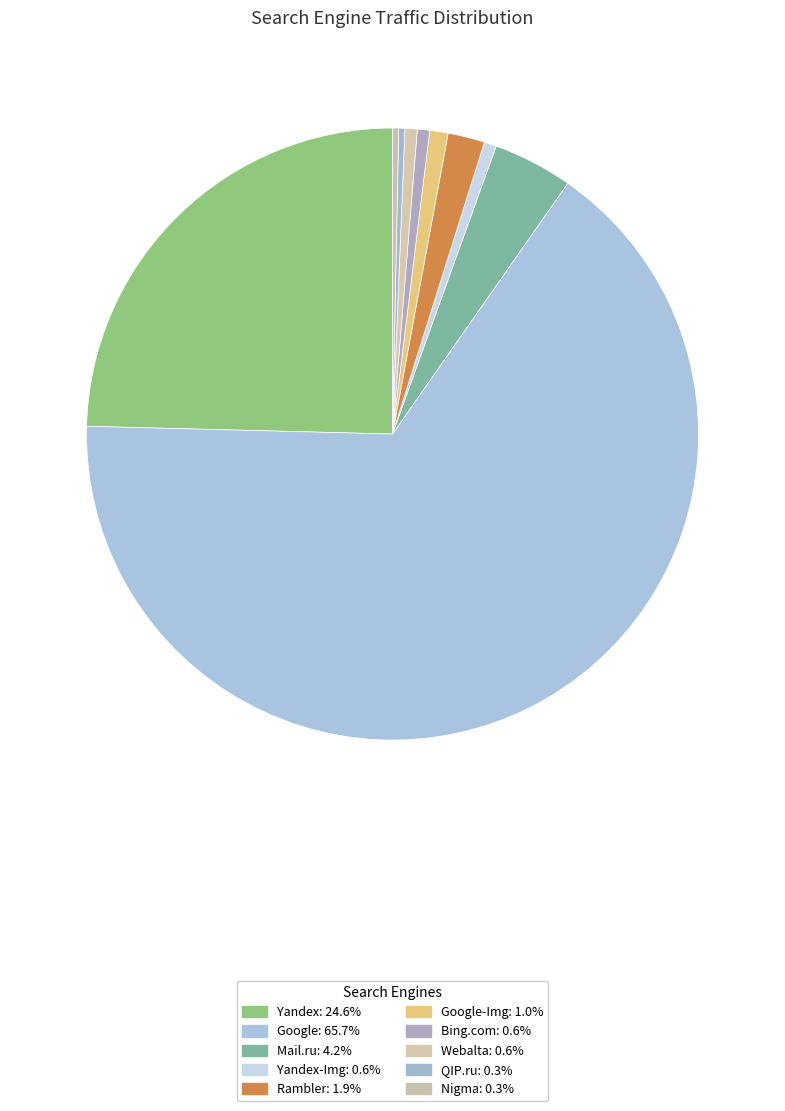

Count the number of slices in the pie.

10